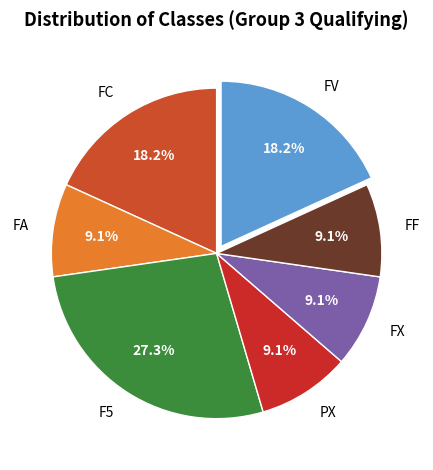

Is it true that PX is 9% of the pie?

True